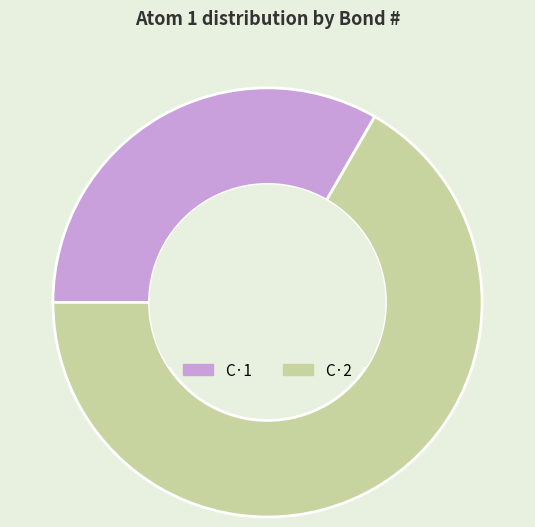

Combined, do C·1 and C·2 account for over 50%?

Yes